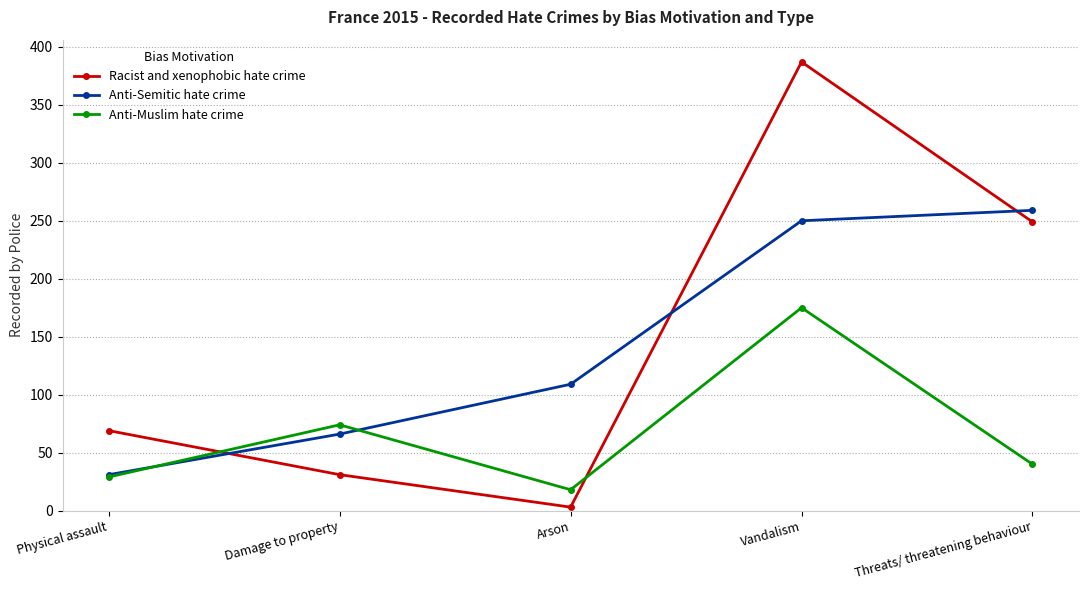

Reading left to right, what are all the values shown in this chart?

Racist and xenophobic hate crime: Physical assault=69	Damage to property=31	Arson=3	Vandalism=387	Threats/ threatening behaviour=249
Anti-Semitic hate crime: Physical assault=31	Damage to property=66	Arson=109	Vandalism=250	Threats/ threatening behaviour=259
Anti-Muslim hate crime: Physical assault=29	Damage to property=74	Arson=18	Vandalism=175	Threats/ threatening behaviour=40